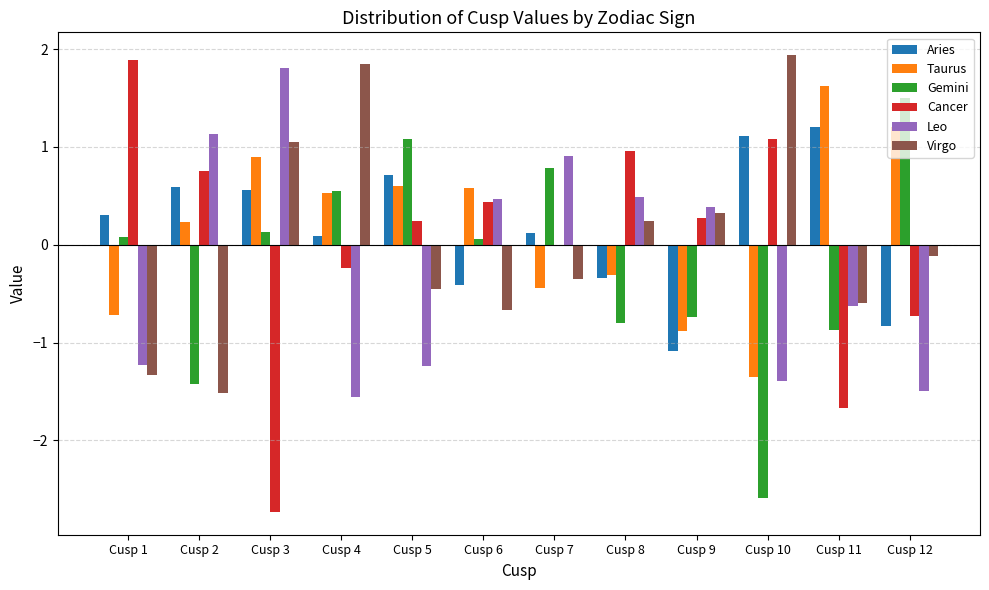

What are all the series names shown in the legend?

Aries, Taurus, Gemini, Cancer, Leo, Virgo